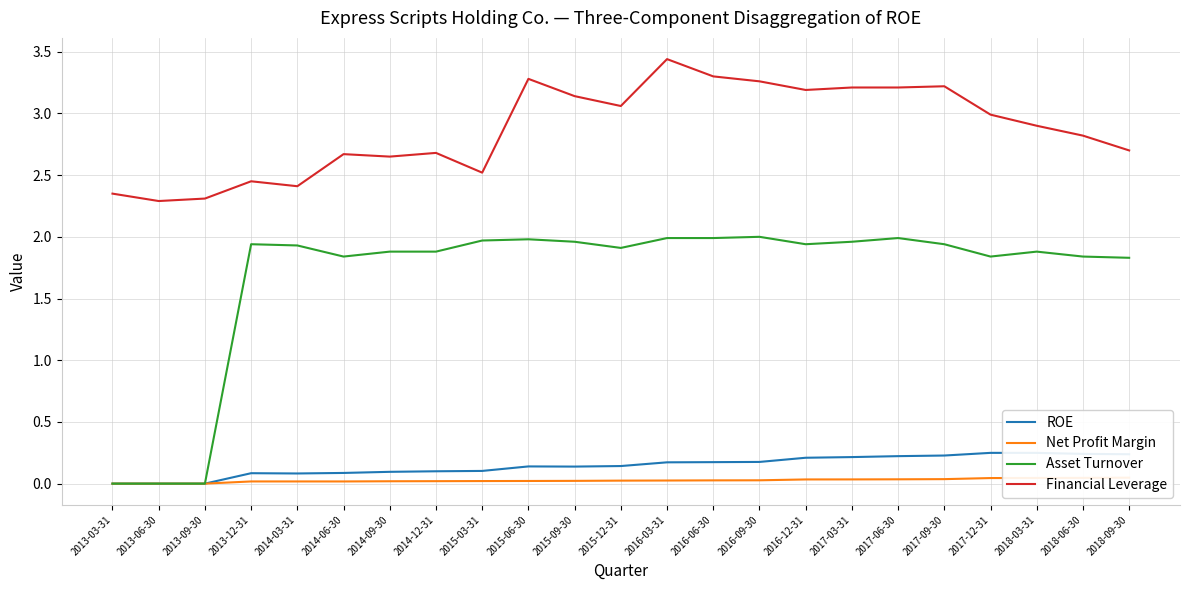

True or false: ROE has a value of 0.1 at 2017-06-30.

False